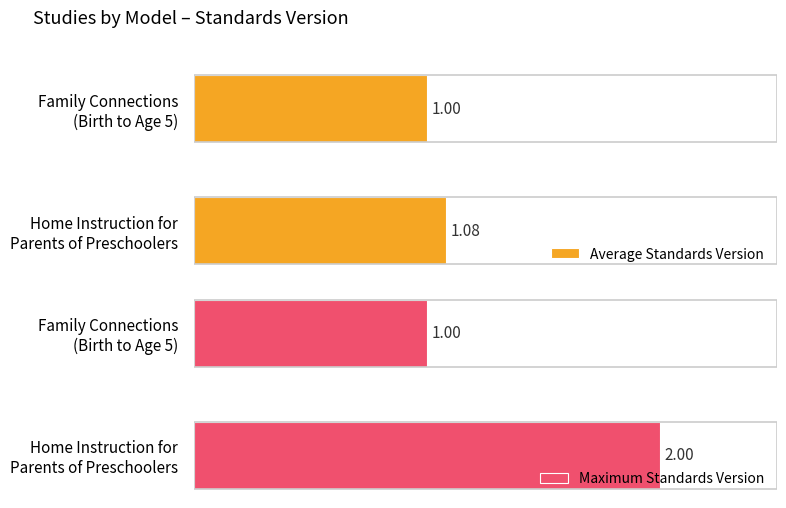

List the series in order of their peak value, lowest first.

Average Standards Version, Maximum Standards Version